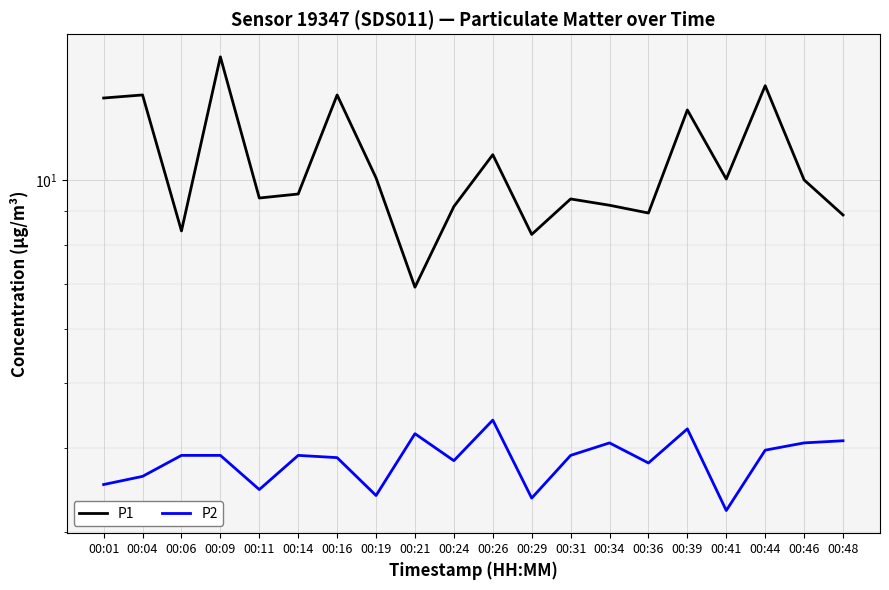

How many data points in P1 are less than 10?

10